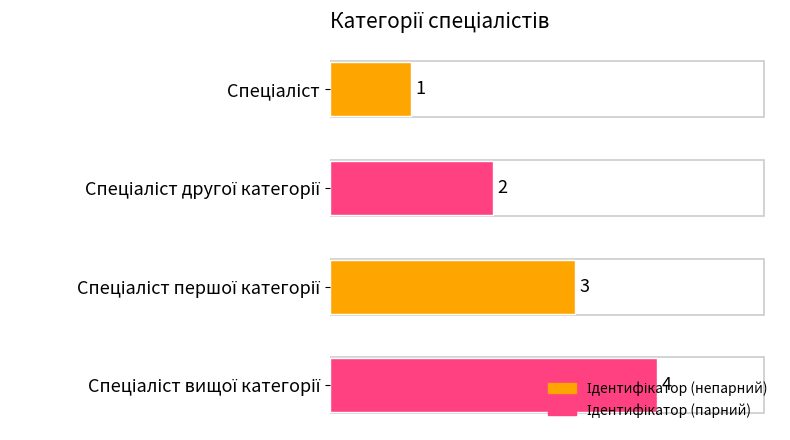

What is the maximum value shown in the chart?

4